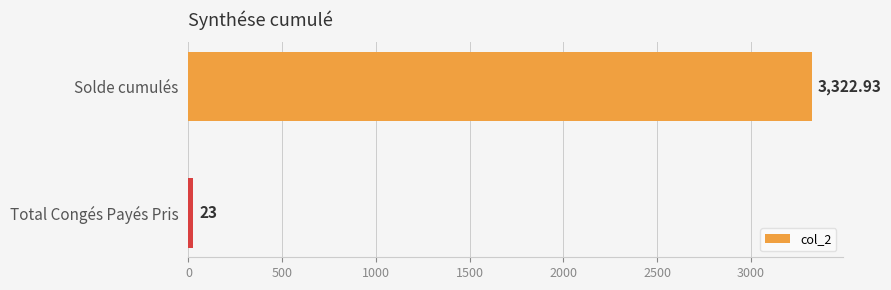

Does the chart contain any negative values?

No